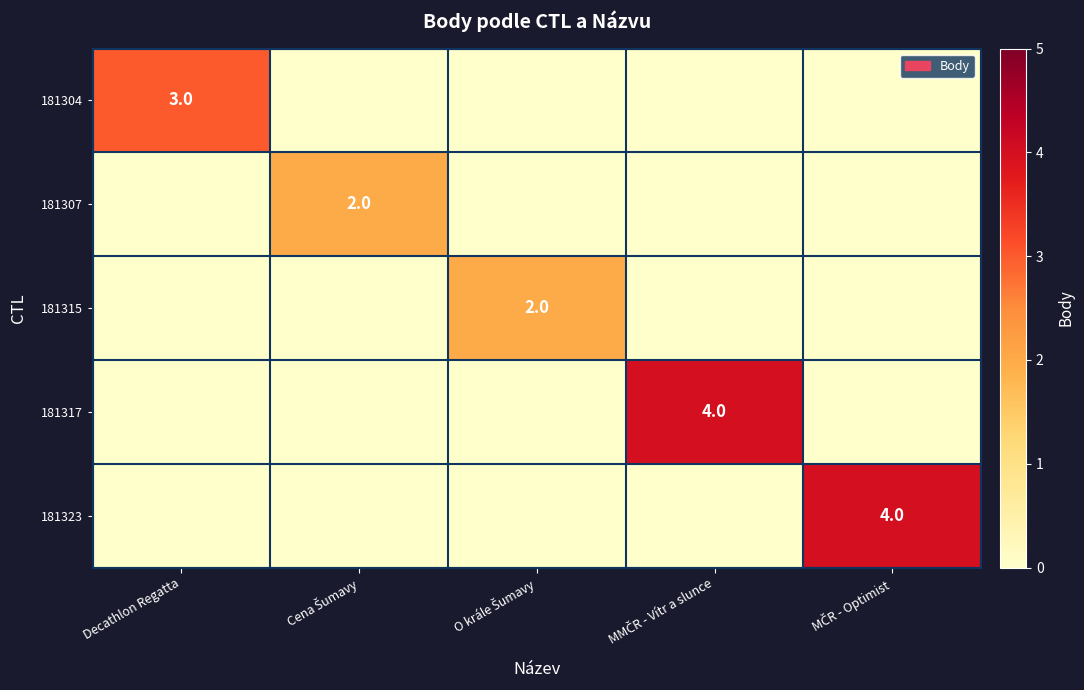

Which has a higher value, O krále Šumavy or Decathlon Regatta?

Decathlon Regatta